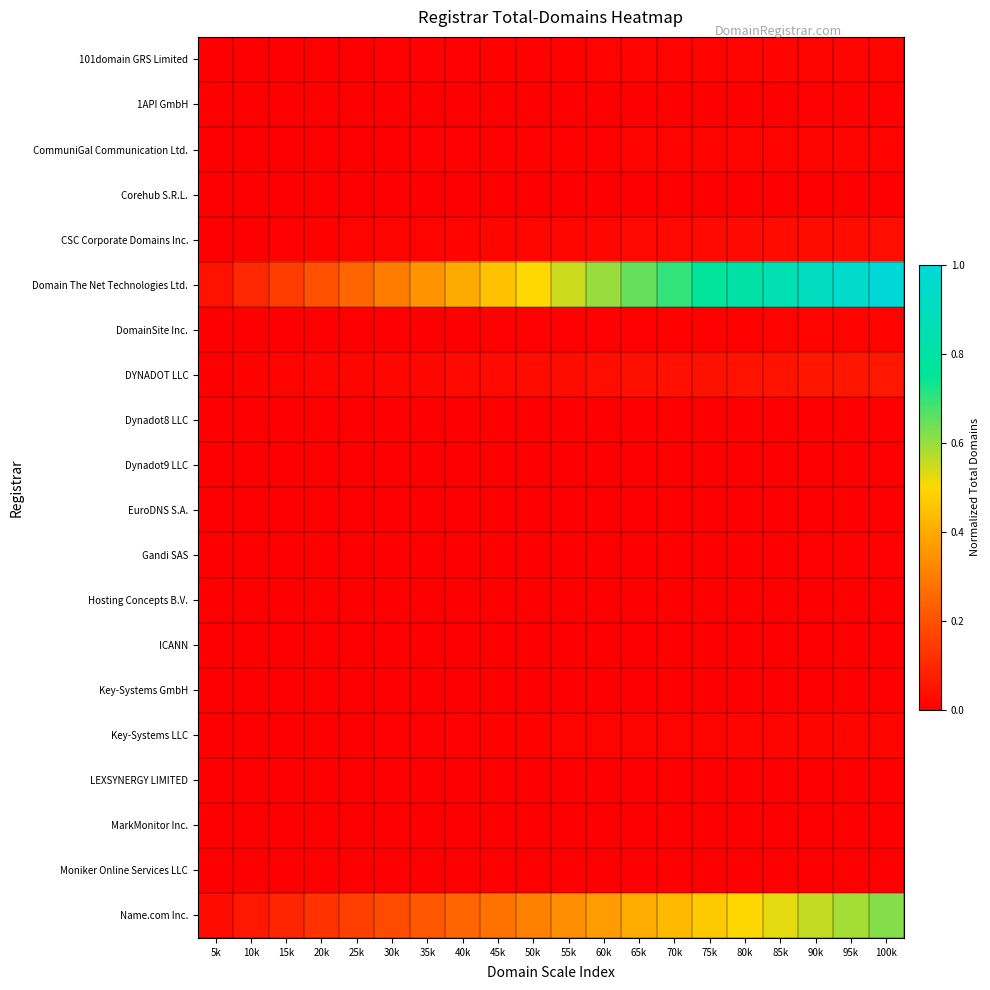

Reading right to left, what are all the values shown in this chart?

101domain GRS Limited: 100k=0.0	95k=0.0	90k=0.0	85k=0.0	80k=0.0	75k=0.0	70k=0.0	65k=0.0	60k=0.0	55k=0.0	50k=0.0	45k=0.0	40k=0.0	35k=0.0	30k=0.0	25k=0.0	20k=0.0	15k=0.0	10k=0.0	5k=0.0
1API GmbH: 100k=0.0	95k=0.0	90k=0.0	85k=0.0	80k=0.0	75k=0.0	70k=0.0	65k=0.0	60k=0.0	55k=0.0	50k=0.0	45k=0.0	40k=0.0	35k=0.0	30k=0.0	25k=0.0	20k=0.0	15k=0.0	10k=0.0	5k=0.0
CommuniGal Communication Ltd.: 100k=0.0	95k=0.0	90k=0.0	85k=0.0	80k=0.0	75k=0.0	70k=0.0	65k=0.0	60k=0.0	55k=0.0	50k=0.0	45k=0.0	40k=0.0	35k=0.0	30k=0.0	25k=0.0	20k=0.0	15k=0.0	10k=0.0	5k=0.0
Corehub S.R.L.: 100k=0.0	95k=0.0	90k=0.0	85k=0.0	80k=0.0	75k=0.0	70k=0.0	65k=0.0	60k=0.0	55k=0.0	50k=0.0	45k=0.0	40k=0.0	35k=0.0	30k=0.0	25k=0.0	20k=0.0	15k=0.0	10k=0.0	5k=0.0
CSC Corporate Domains Inc.: 100k=0.0	95k=0.0	90k=0.0	85k=0.0	80k=0.0	75k=0.0	70k=0.0	65k=0.0	60k=0.0	55k=0.0	50k=0.0	45k=0.0	40k=0.0	35k=0.0	30k=0.0	25k=0.0	20k=0.0	15k=0.0	10k=0.0	5k=0.0
Domain The Net Technologies Ltd.: 100k=1.0	95k=1.0	90k=0.9	85k=0.8	80k=0.8	75k=0.8	70k=0.7	65k=0.7	60k=0.6	55k=0.5	50k=0.5	45k=0.5	40k=0.4	35k=0.4	30k=0.3	25k=0.2	20k=0.2	15k=0.1	10k=0.1	5k=0.0
DomainSite Inc.: 100k=0.0	95k=0.0	90k=0.0	85k=0.0	80k=0.0	75k=0.0	70k=0.0	65k=0.0	60k=0.0	55k=0.0	50k=0.0	45k=0.0	40k=0.0	35k=0.0	30k=0.0	25k=0.0	20k=0.0	15k=0.0	10k=0.0	5k=0.0
DYNADOT LLC: 100k=0.1	95k=0.1	90k=0.1	85k=0.1	80k=0.0	75k=0.0	70k=0.0	65k=0.0	60k=0.0	55k=0.0	50k=0.0	45k=0.0	40k=0.0	35k=0.0	30k=0.0	25k=0.0	20k=0.0	15k=0.0	10k=0.0	5k=0.0
Dynadot8 LLC: 100k=0.0	95k=0.0	90k=0.0	85k=0.0	80k=0.0	75k=0.0	70k=0.0	65k=0.0	60k=0.0	55k=0.0	50k=0.0	45k=0.0	40k=0.0	35k=0.0	30k=0.0	25k=0.0	20k=0.0	15k=0.0	10k=0.0	5k=0.0
Dynadot9 LLC: 100k=0.0	95k=0.0	90k=0.0	85k=0.0	80k=0.0	75k=0.0	70k=0.0	65k=0.0	60k=0.0	55k=0.0	50k=0.0	45k=0.0	40k=0.0	35k=0.0	30k=0.0	25k=0.0	20k=0.0	15k=0.0	10k=0.0	5k=0.0
EuroDNS S.A.: 100k=0.0	95k=0.0	90k=0.0	85k=0.0	80k=0.0	75k=0.0	70k=0.0	65k=0.0	60k=0.0	55k=0.0	50k=0.0	45k=0.0	40k=0.0	35k=0.0	30k=0.0	25k=0.0	20k=0.0	15k=0.0	10k=0.0	5k=0.0
Gandi SAS: 100k=0.0	95k=0.0	90k=0.0	85k=0.0	80k=0.0	75k=0.0	70k=0.0	65k=0.0	60k=0.0	55k=0.0	50k=0.0	45k=0.0	40k=0.0	35k=0.0	30k=0.0	25k=0.0	20k=0.0	15k=0.0	10k=0.0	5k=0.0
Hosting Concepts B.V.: 100k=0.0	95k=0.0	90k=0.0	85k=0.0	80k=0.0	75k=0.0	70k=0.0	65k=0.0	60k=0.0	55k=0.0	50k=0.0	45k=0.0	40k=0.0	35k=0.0	30k=0.0	25k=0.0	20k=0.0	15k=0.0	10k=0.0	5k=0.0
ICANN: 100k=0.0	95k=0.0	90k=0.0	85k=0.0	80k=0.0	75k=0.0	70k=0.0	65k=0.0	60k=0.0	55k=0.0	50k=0.0	45k=0.0	40k=0.0	35k=0.0	30k=0.0	25k=0.0	20k=0.0	15k=0.0	10k=0.0	5k=0.0
Key-Systems GmbH: 100k=0.0	95k=0.0	90k=0.0	85k=0.0	80k=0.0	75k=0.0	70k=0.0	65k=0.0	60k=0.0	55k=0.0	50k=0.0	45k=0.0	40k=0.0	35k=0.0	30k=0.0	25k=0.0	20k=0.0	15k=0.0	10k=0.0	5k=0.0
Key-Systems LLC: 100k=0.0	95k=0.0	90k=0.0	85k=0.0	80k=0.0	75k=0.0	70k=0.0	65k=0.0	60k=0.0	55k=0.0	50k=0.0	45k=0.0	40k=0.0	35k=0.0	30k=0.0	25k=0.0	20k=0.0	15k=0.0	10k=0.0	5k=0.0
LEXSYNERGY LIMITED: 100k=0.0	95k=0.0	90k=0.0	85k=0.0	80k=0.0	75k=0.0	70k=0.0	65k=0.0	60k=0.0	55k=0.0	50k=0.0	45k=0.0	40k=0.0	35k=0.0	30k=0.0	25k=0.0	20k=0.0	15k=0.0	10k=0.0	5k=0.0
MarkMonitor Inc.: 100k=0.0	95k=0.0	90k=0.0	85k=0.0	80k=0.0	75k=0.0	70k=0.0	65k=0.0	60k=0.0	55k=0.0	50k=0.0	45k=0.0	40k=0.0	35k=0.0	30k=0.0	25k=0.0	20k=0.0	15k=0.0	10k=0.0	5k=0.0
Moniker Online Services LLC: 100k=0.0	95k=0.0	90k=0.0	85k=0.0	80k=0.0	75k=0.0	70k=0.0	65k=0.0	60k=0.0	55k=0.0	50k=0.0	45k=0.0	40k=0.0	35k=0.0	30k=0.0	25k=0.0	20k=0.0	15k=0.0	10k=0.0	5k=0.0
Name.com Inc.: 100k=0.6	95k=0.6	90k=0.6	85k=0.5	80k=0.5	75k=0.5	70k=0.4	65k=0.4	60k=0.4	55k=0.3	50k=0.3	45k=0.3	40k=0.2	35k=0.2	30k=0.2	25k=0.2	20k=0.1	15k=0.1	10k=0.1	5k=0.0